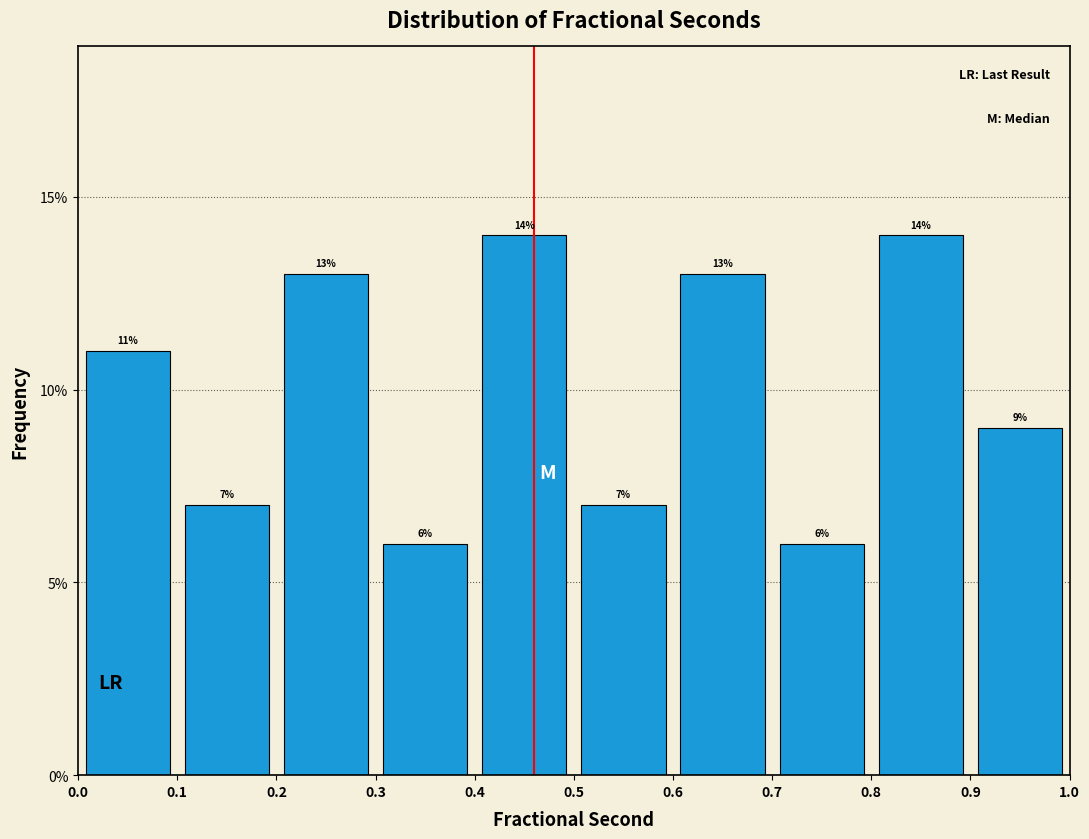

How tall is the bar that spans 0.1 to 0.2 on the x-axis?

7